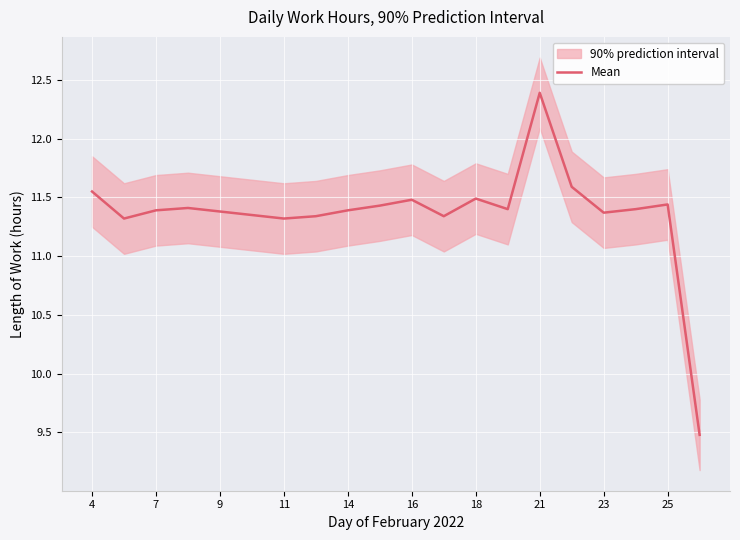

True or false: Mean has a value of 11.4 at 9.

True